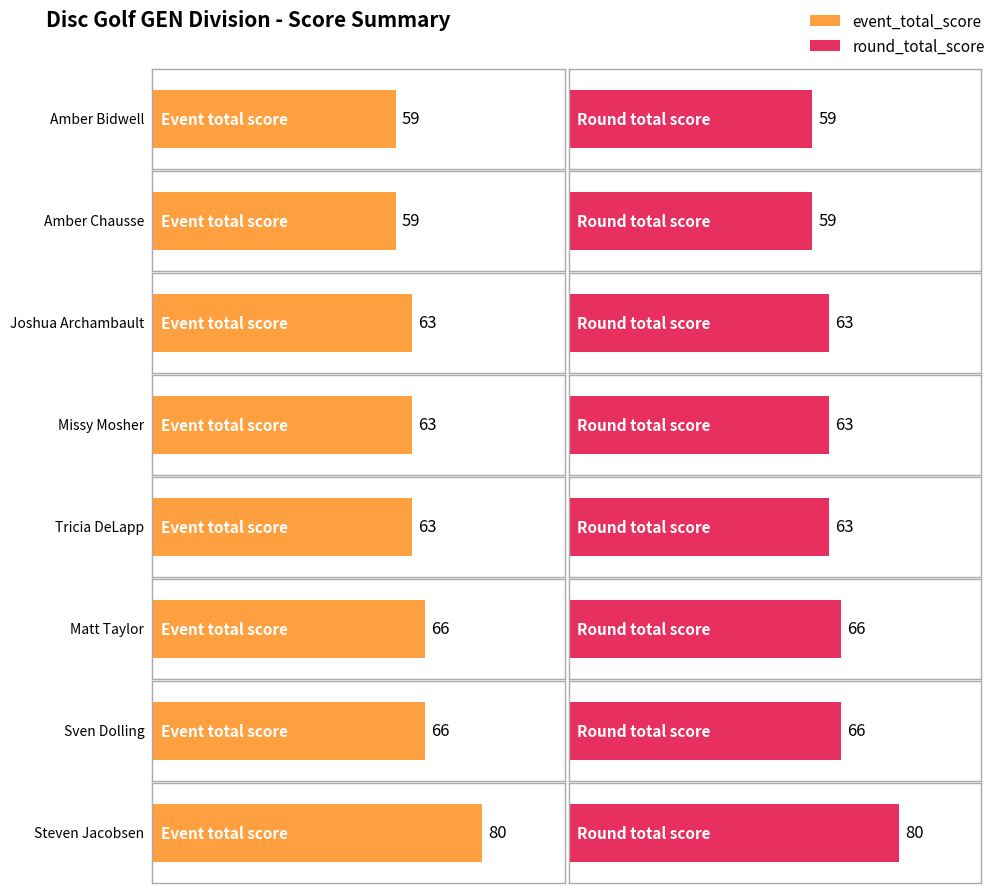

How many groups of bars are there?

8